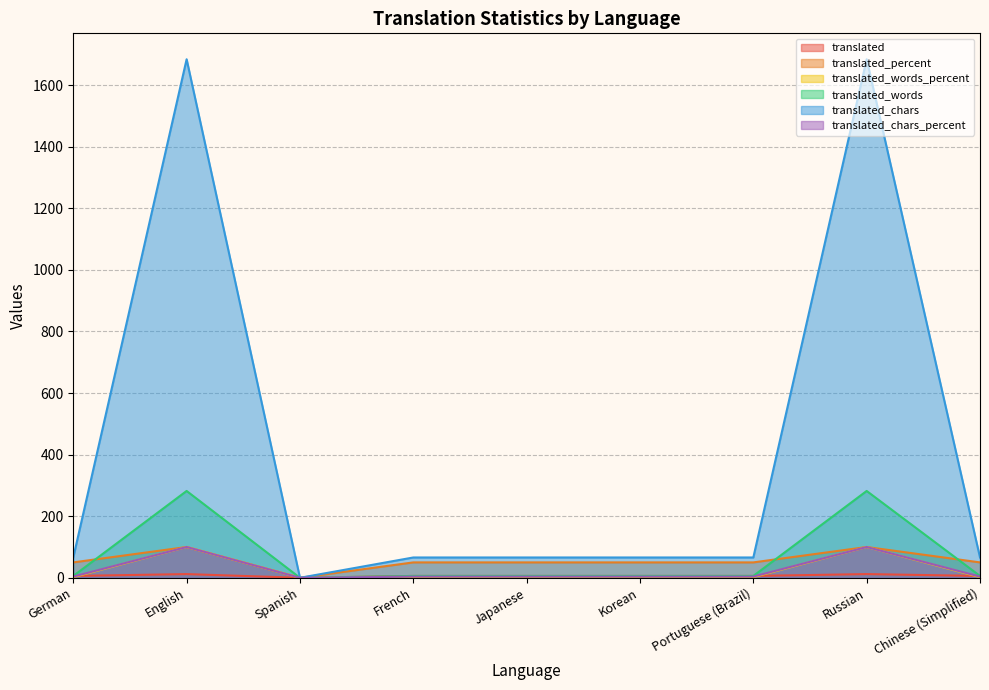

At which label is translated_words closest to 141?

German